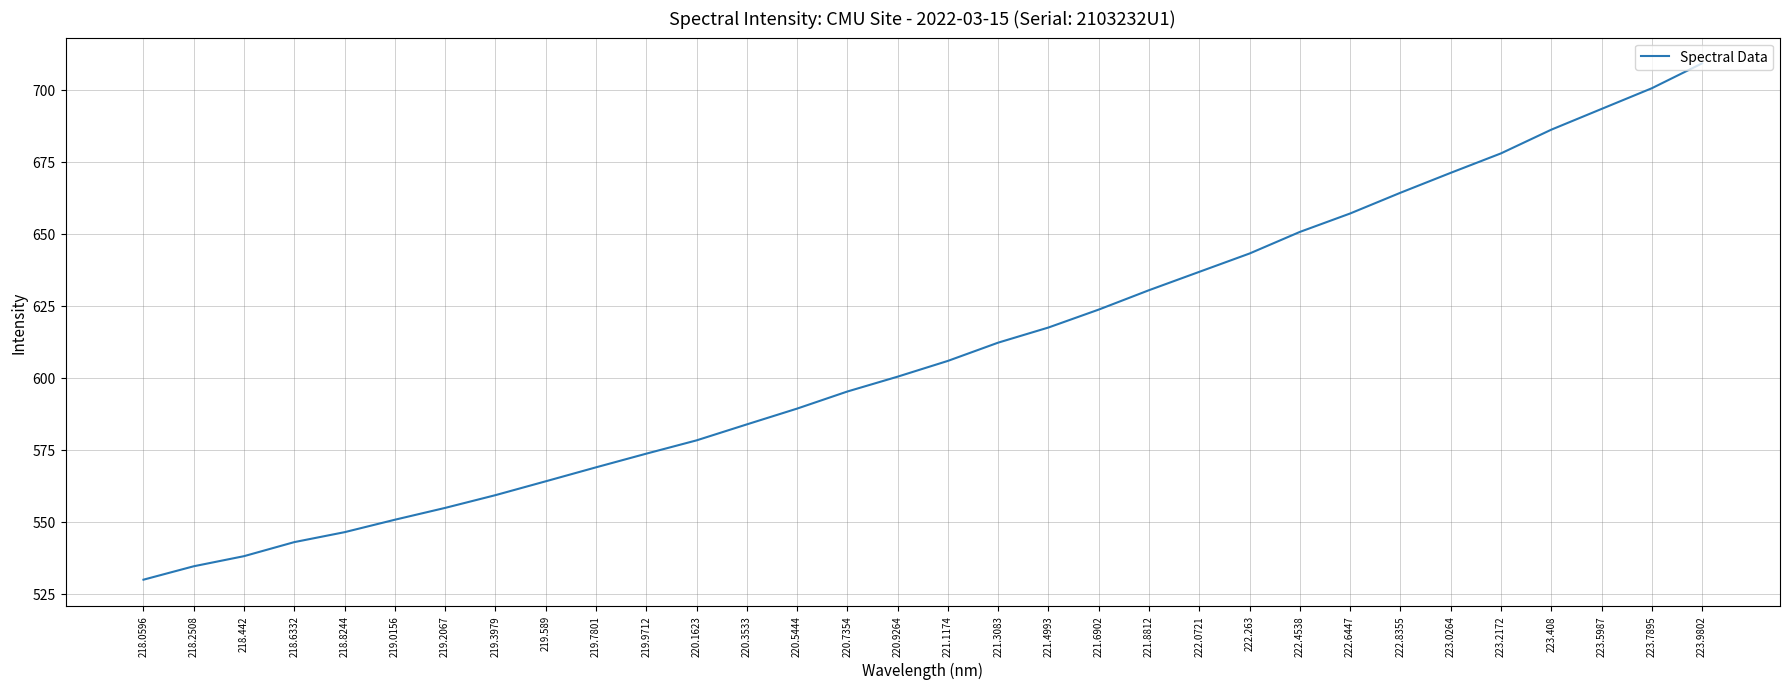

What position from the left is 223.5987?

30